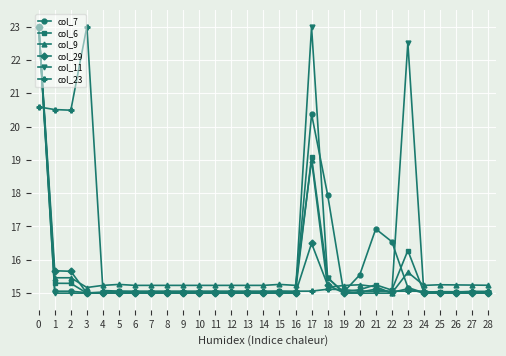

What is the spread (max minus min) of values at 20?

0.5